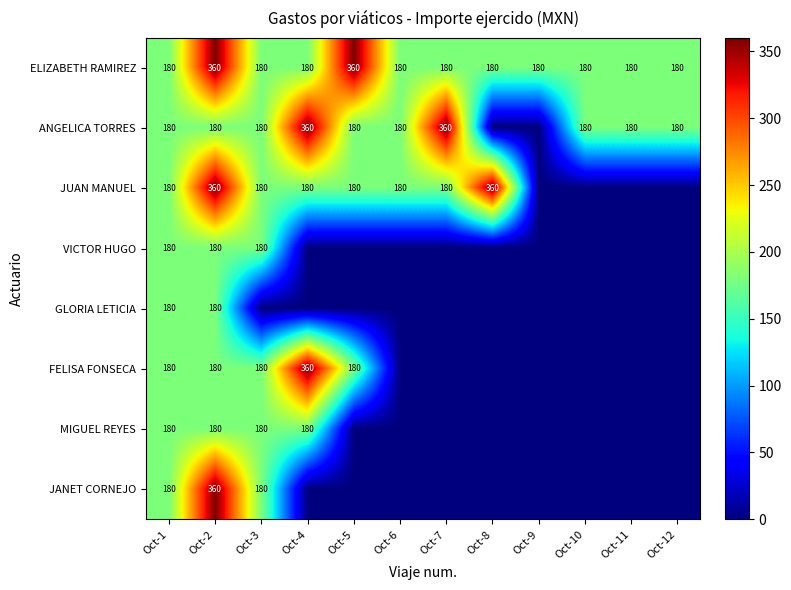

What is the total value across all series at Oct-2?

1980